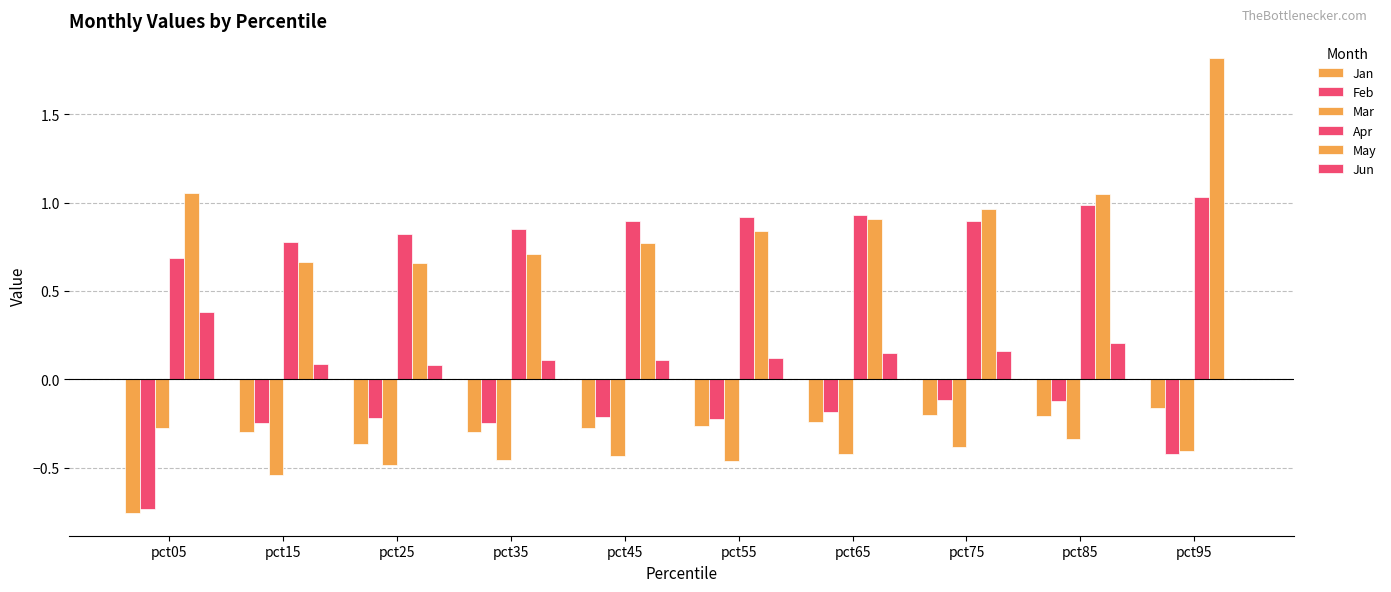

How many categories are shown in the chart?

10